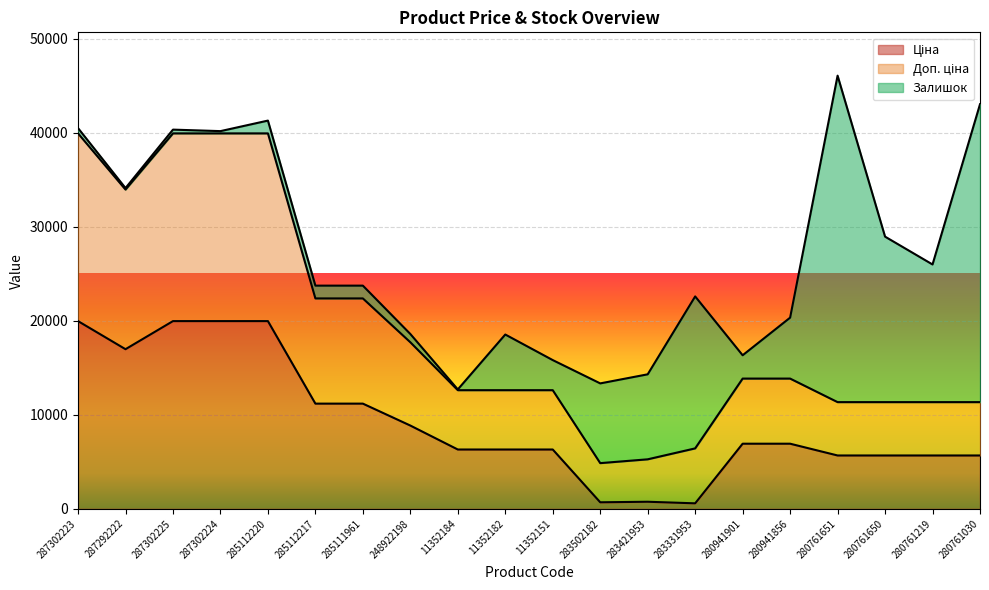

What position from the left is 283331953?

14